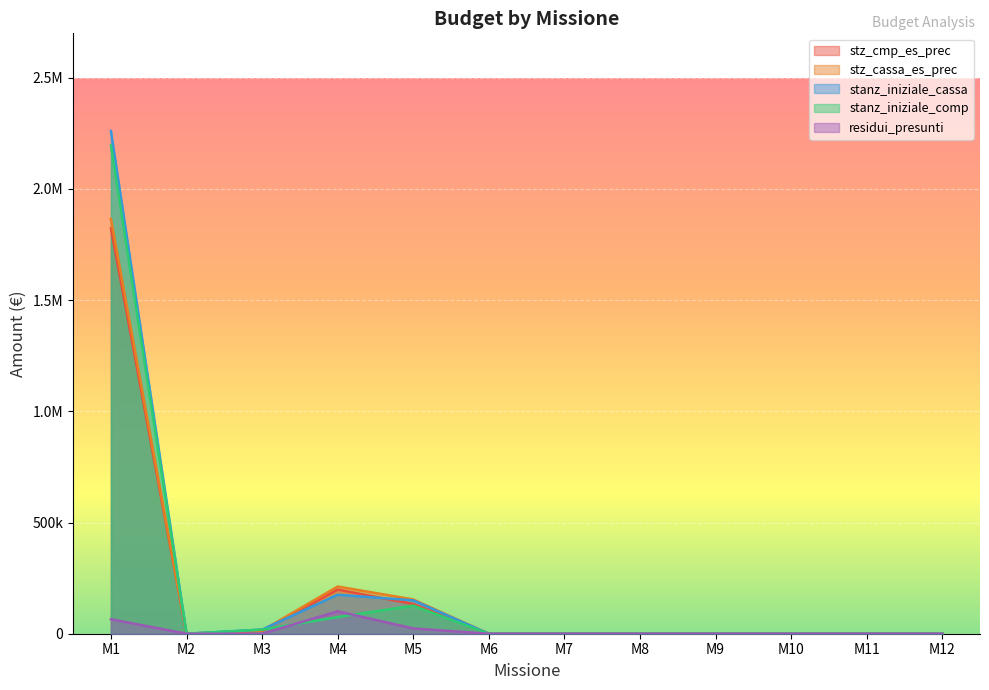

What is the difference between the maximum and second lowest values in the stanz_iniziale_cassa series?

2260582.9